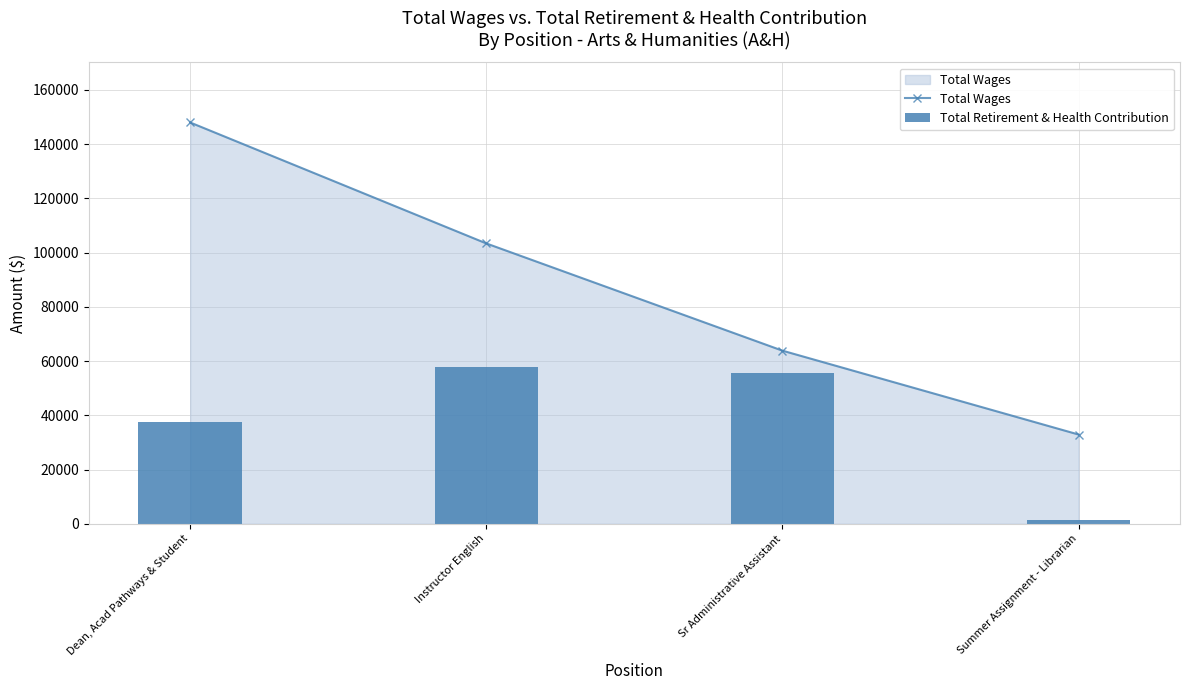

Reading left to right, what are all the values shown in this chart?

Total Wages: 148006	103397	63849	32916
Total Retirement & Health Contribution: 37668	57974	55697	1317